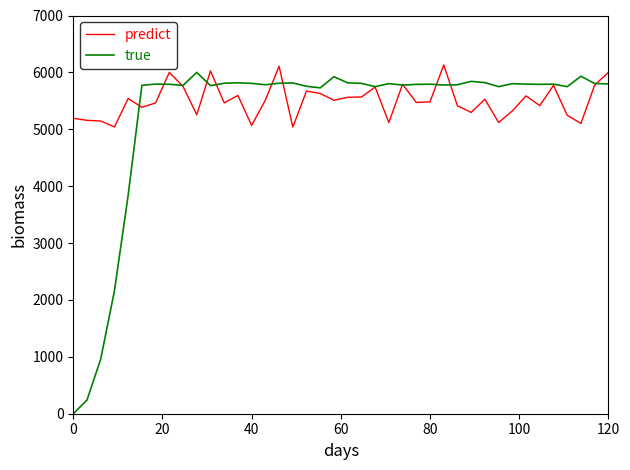

What is the greatest value displayed?

6131.1